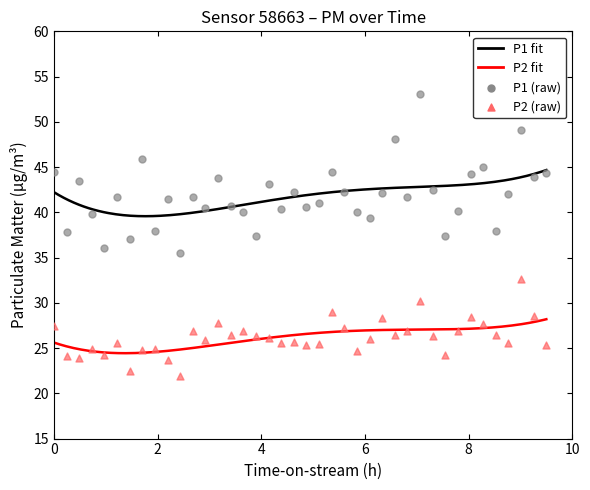

Which series reaches the minimum Y coordinate?

P2